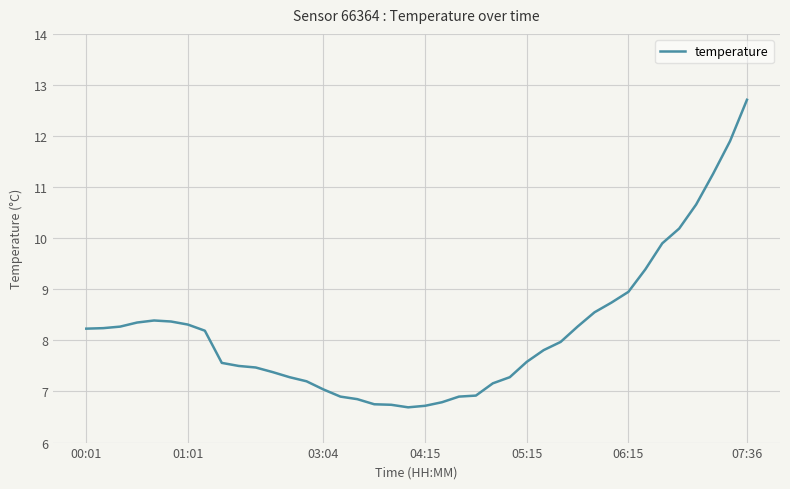

How many lines are shown in the chart?

1